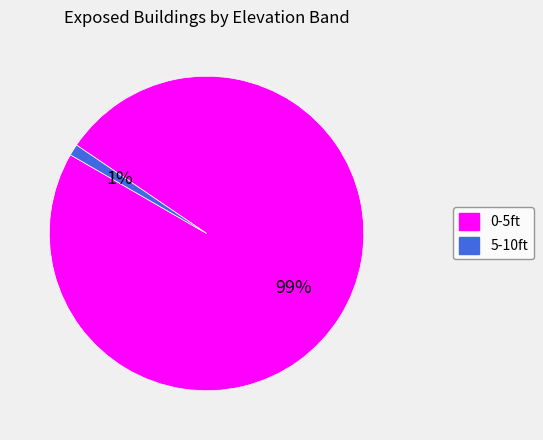

To the nearest percent, what is the combined percentage of 0-5ft and 5-10ft?

100%